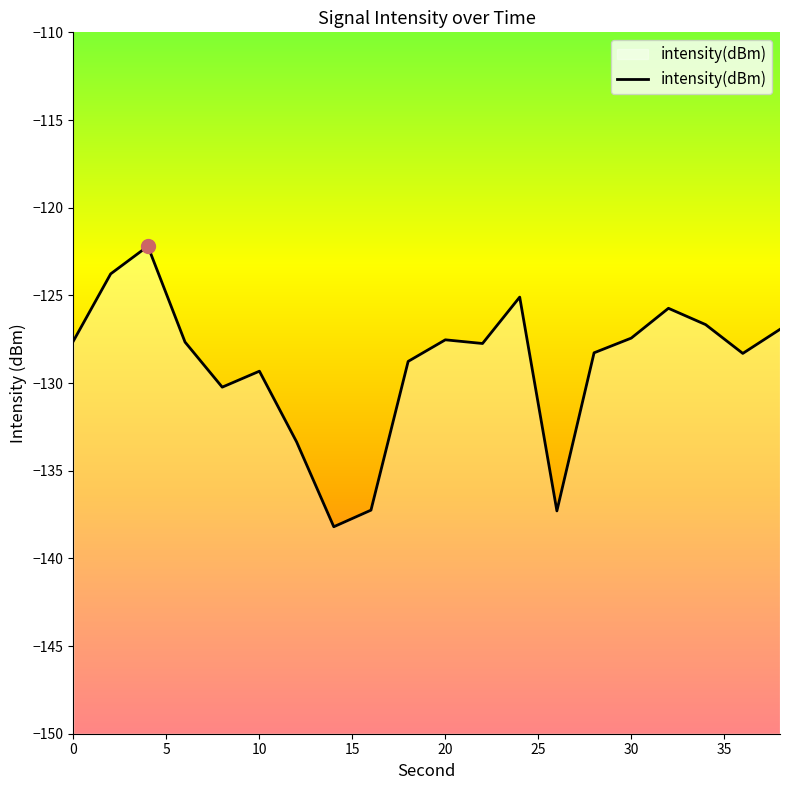

What is the value of the 1st point from the left?

-127.6